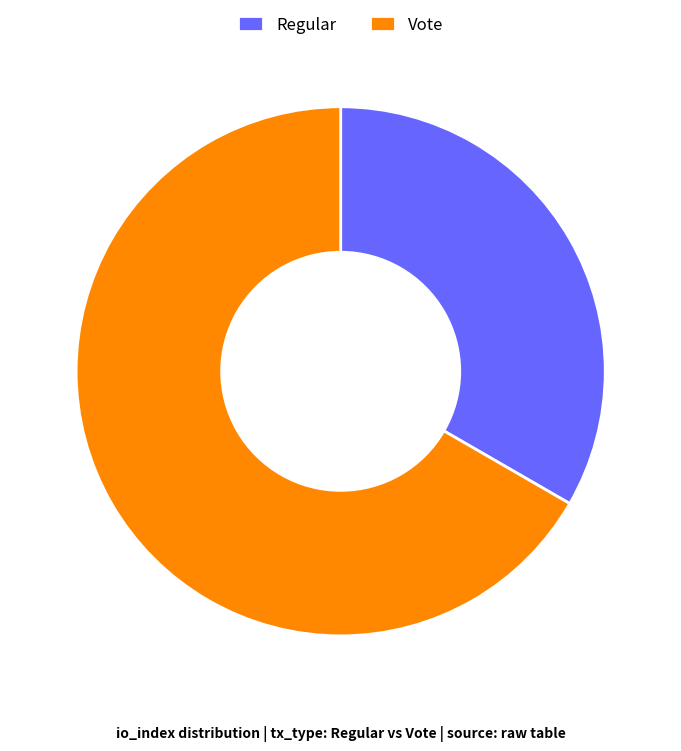

Rank the categories by value from highest to lowest.

Vote, Regular